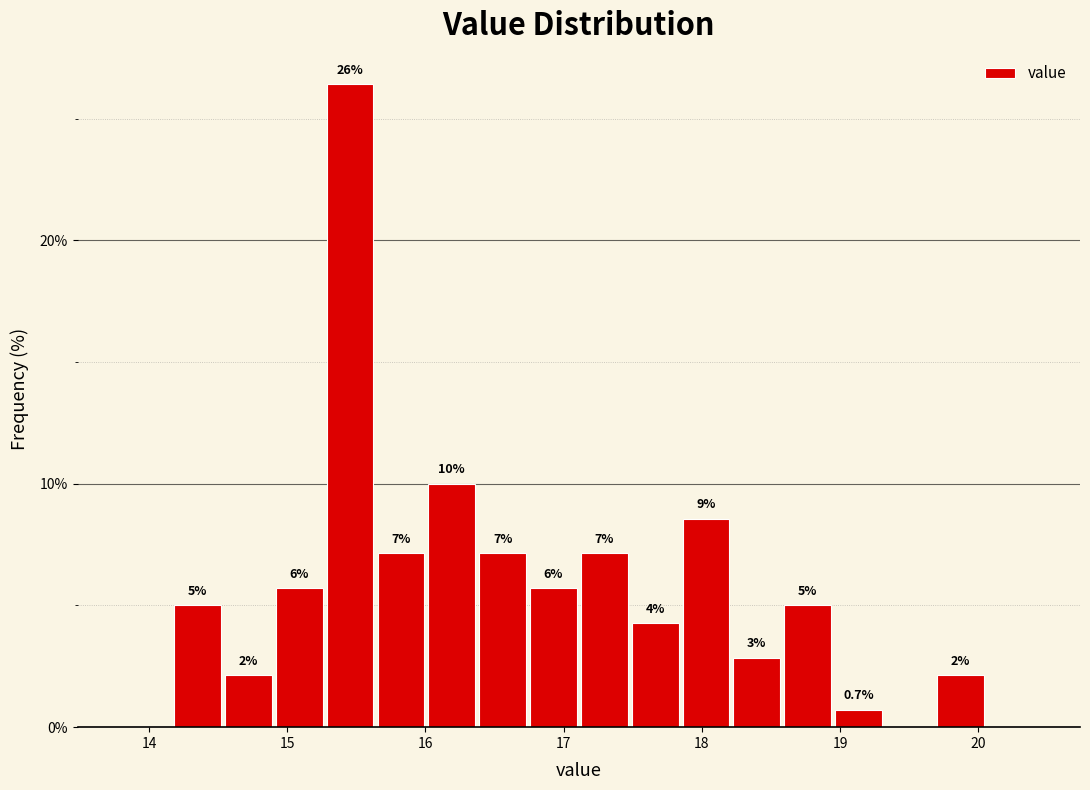

Read against the x-axis, roughly where is the centre of the tallest bar?

15.5